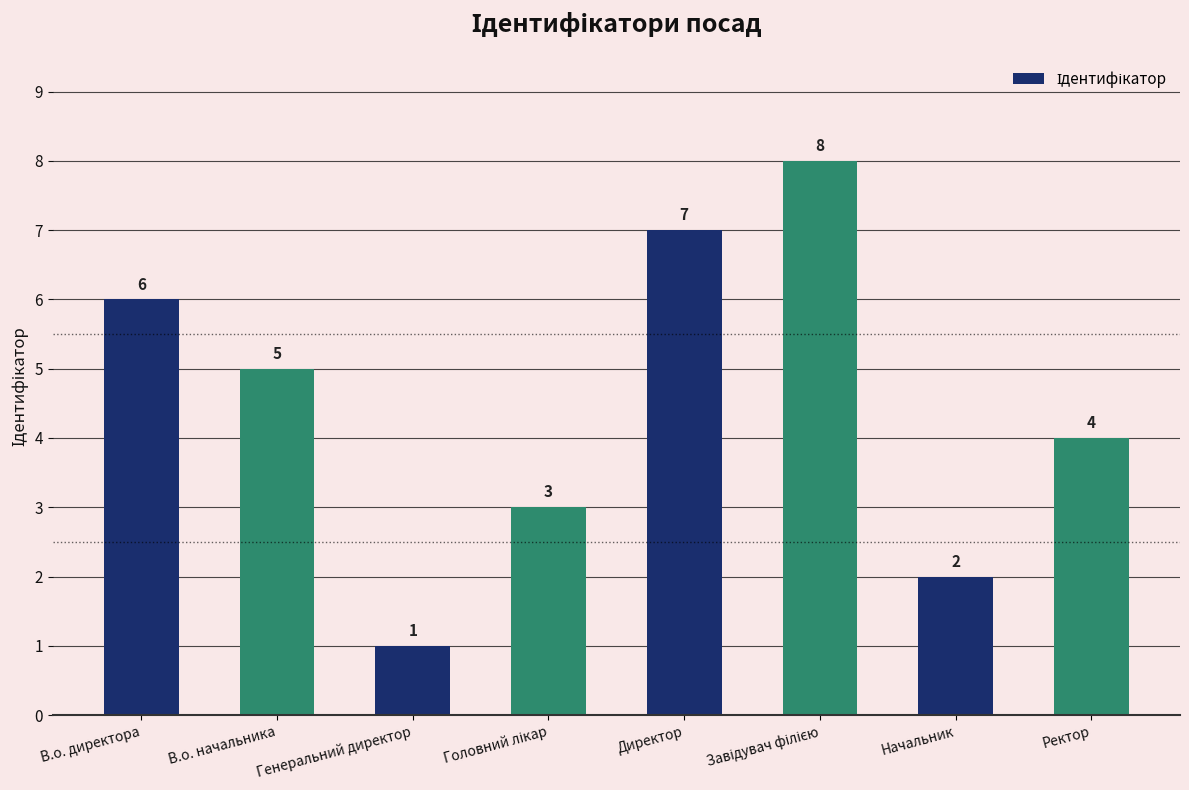

What is the approximate value at Генеральний директор?

1